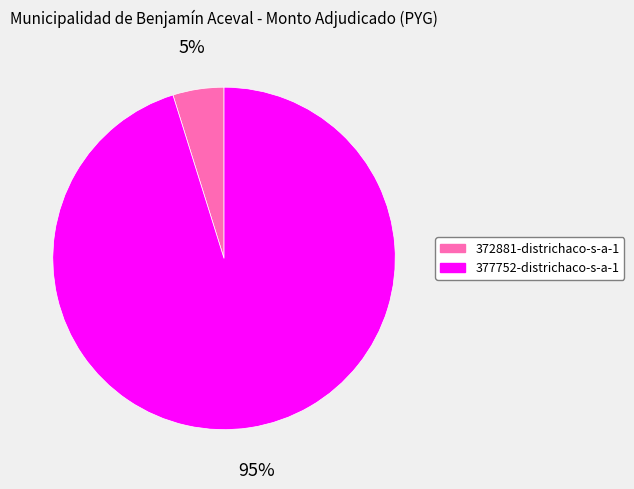

To the nearest percent, what is the combined percentage of 377752-districhaco-s-a-1 and 372881-districhaco-s-a-1?

100%